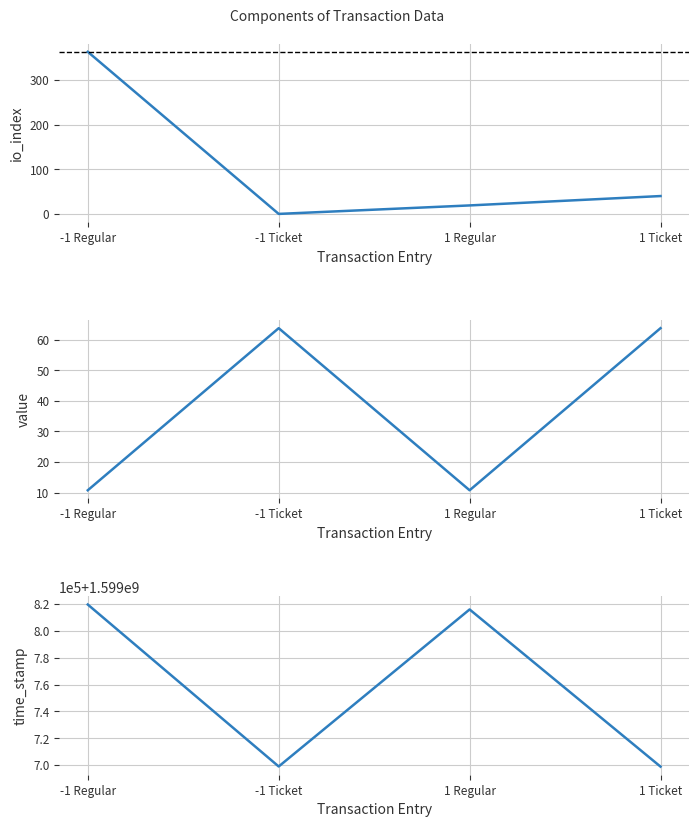

Which category has the lowest value in the value series?

-1 Regular